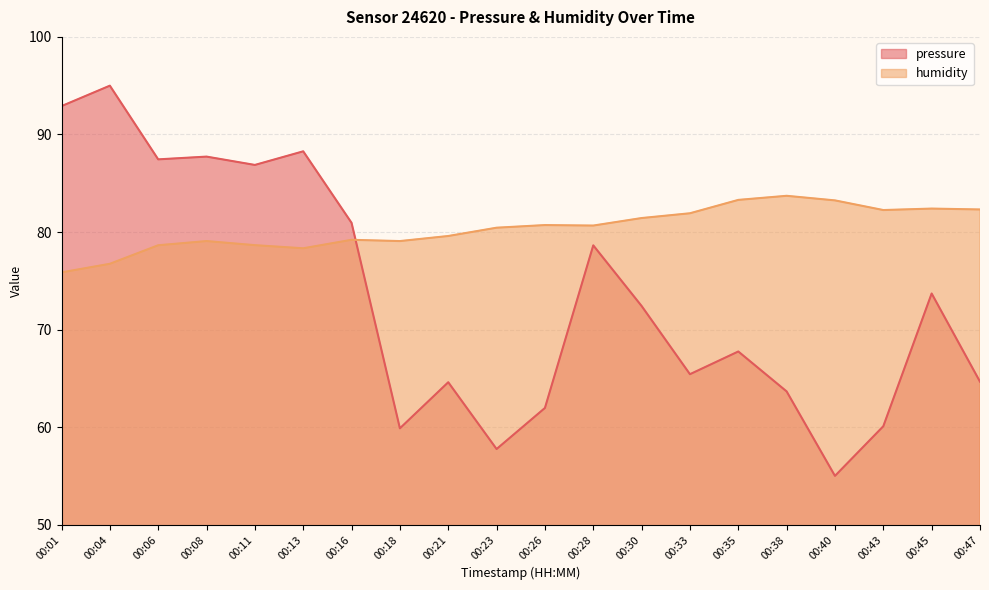

What is the difference between the second highest and minimum values in the pressure series?

37.9